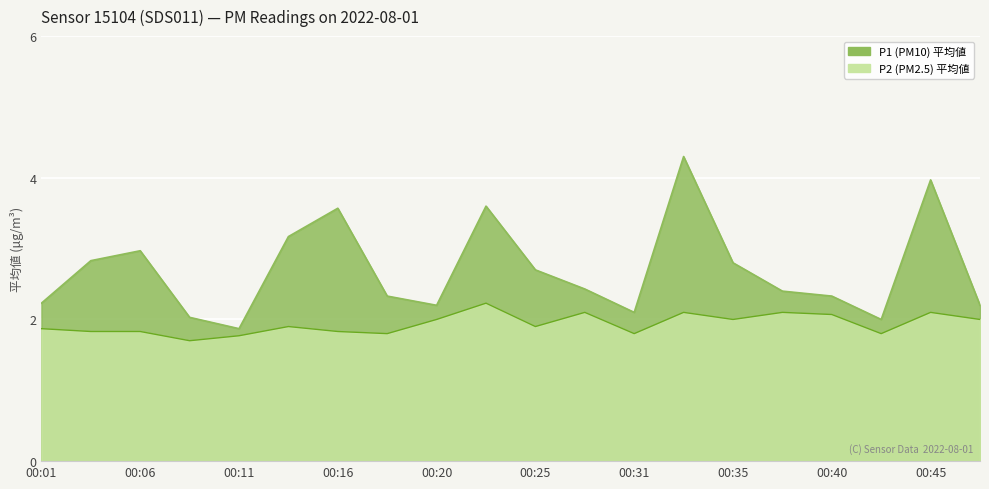

Which series changed the most between 00:06 and 00:11?

P1